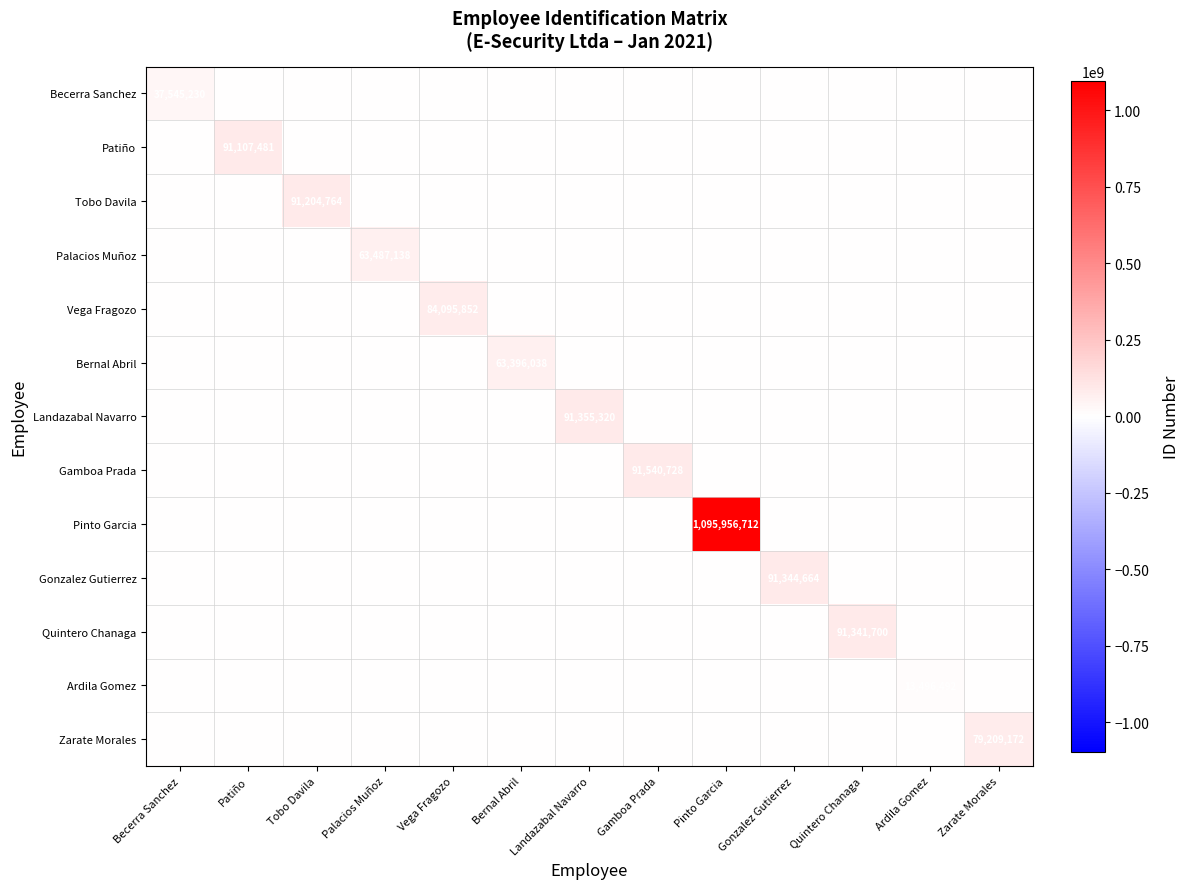

What is the maximum value shown in the chart?

1095956712